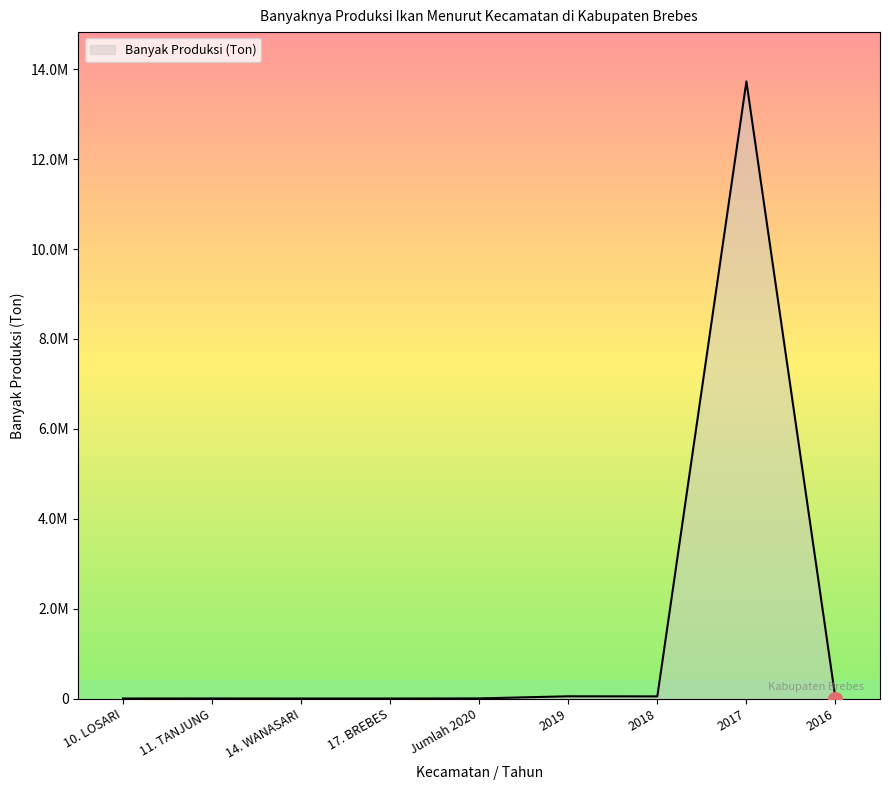

True or false: the data has more than 0 interior local peaks.

True